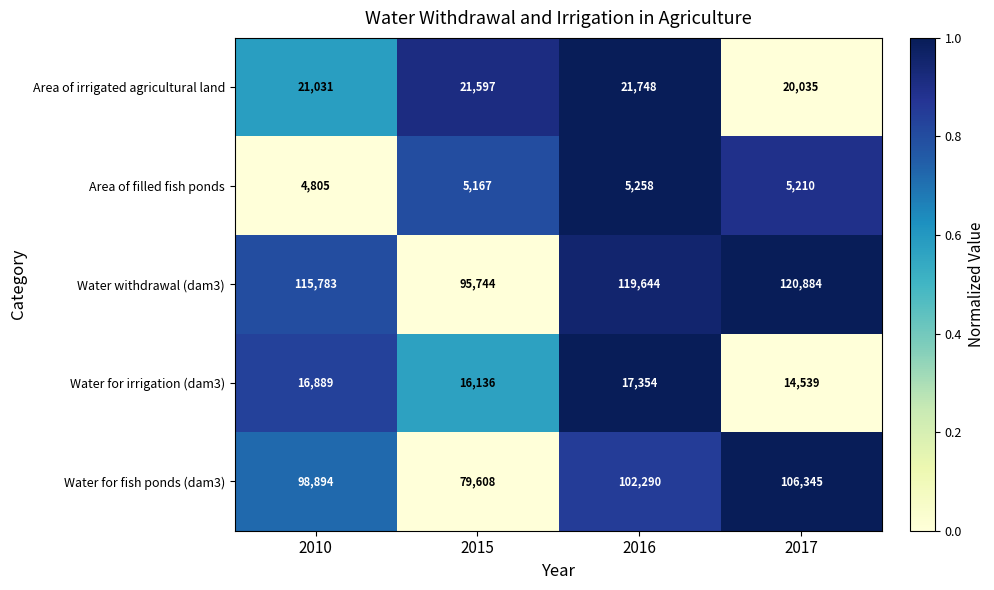

Reading left to right, what are all the values shown in this chart?

Area of irrigated agricultural land: 21031	21597	21748	20035
Area of filled fish ponds: 4805	5167	5258	5210
Water withdrawal (dam3): 115783	95744	119644	120884
Water for irrigation (dam3): 16889	16136	17354	14539
Water for fish ponds (dam3): 98894	79608	102290	106345